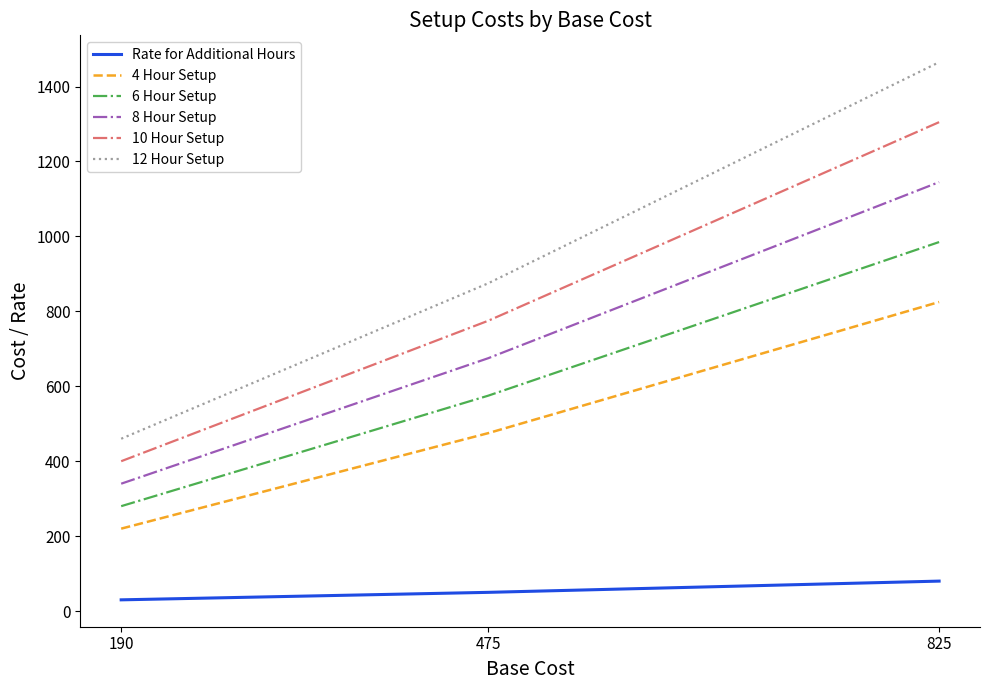

Reading right to left, list all the values displayed in this chart.

Rate for Additional Hours: 80	50	30
4 Hour Setup: 825	475	220
6 Hour Setup: 985	575	280
8 Hour Setup: 1145	675	340
10 Hour Setup: 1305	775	400
12 Hour Setup: 1465	875	460